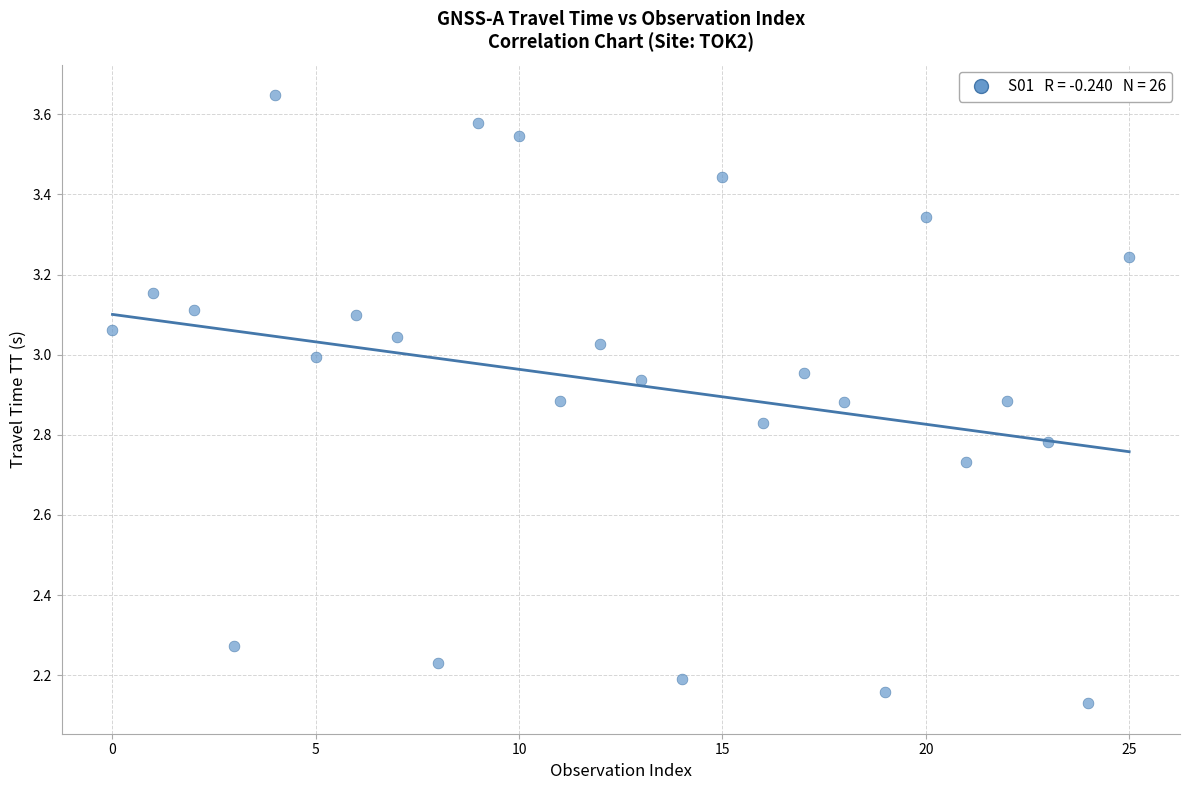

What is the range of Y values (max minus min)?

1.5